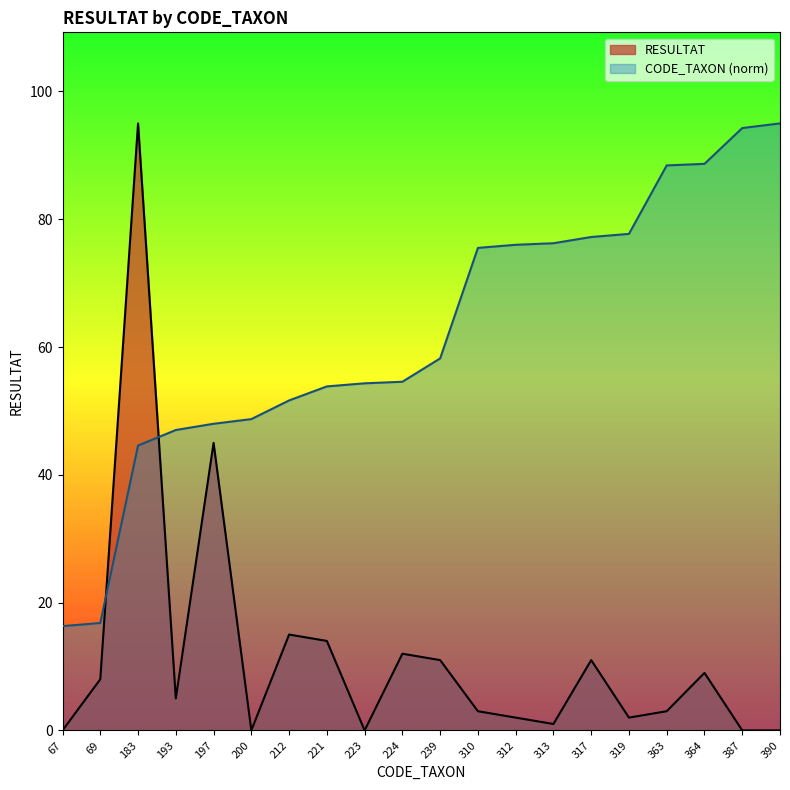

Is it true that CODE_TAXON equals 105.3 at 317?

False